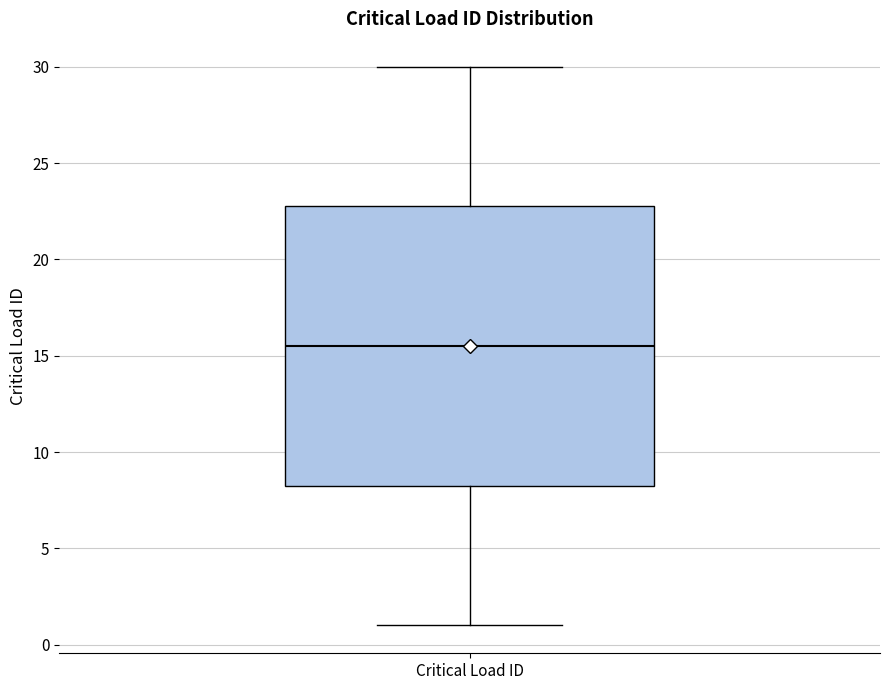

Transcribe this box plot: give where the median line is, the range the box spans, and where the two whiskers end, as read against the y-axis. The values are not printed on the chart, so give them approximately, as read against the axis.

median 15.5, box 8.5 to 23.0, whiskers 1.0 to 30.0